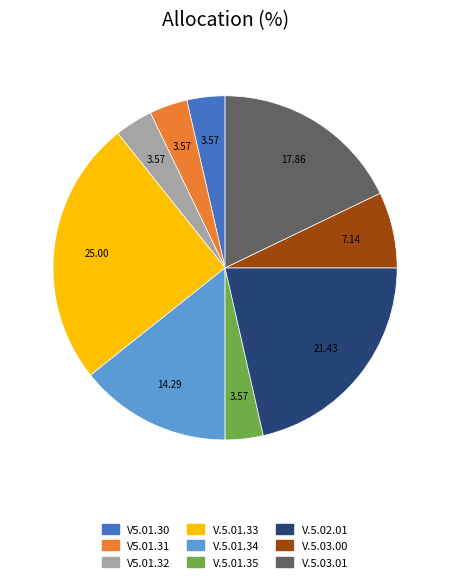

How many slices are in this pie chart?

9